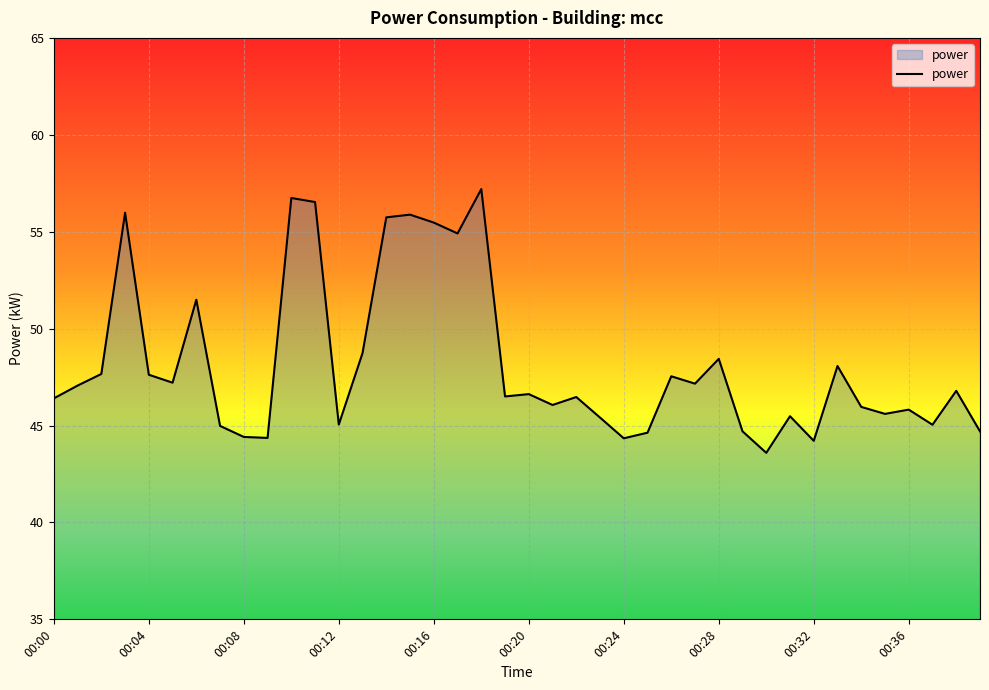

What is the difference between the maximum and minimum values?

13.6